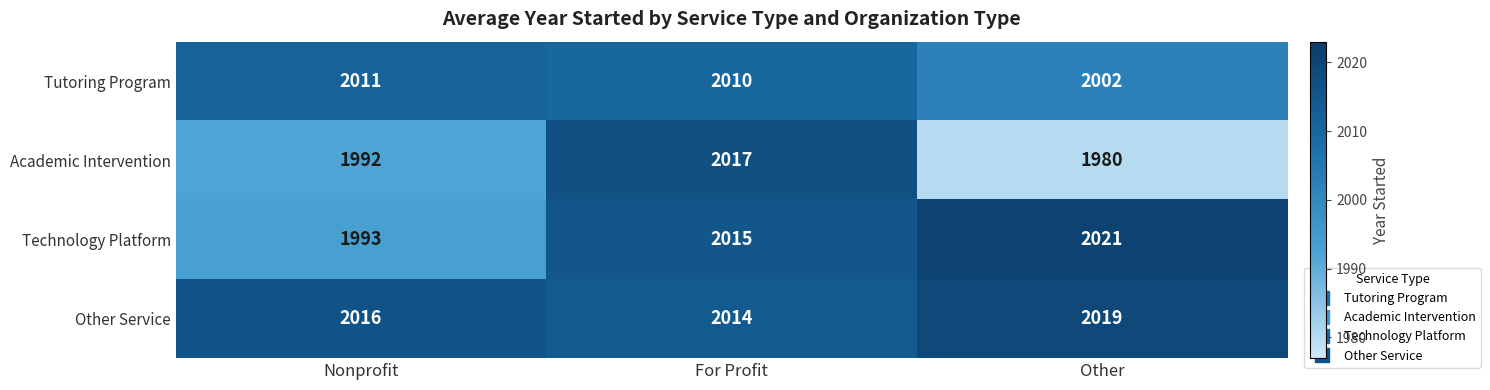

Rank the series by their maximum value, from highest to lowest.

Technology Platform, Other Service, Academic Intervention, Tutoring Program